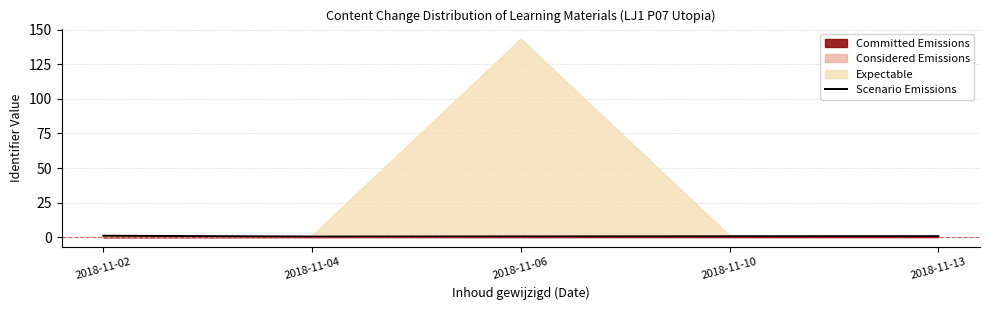

What is the value of the 4th point from the left?

0.6